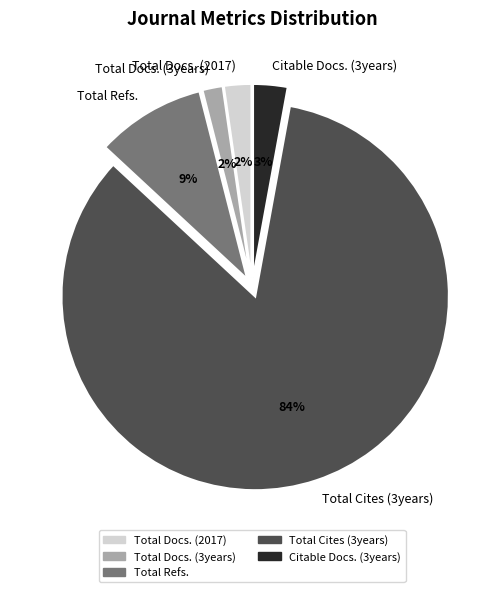

To the nearest percent, what percentage of the pie is Total Docs. (2017)?

2%